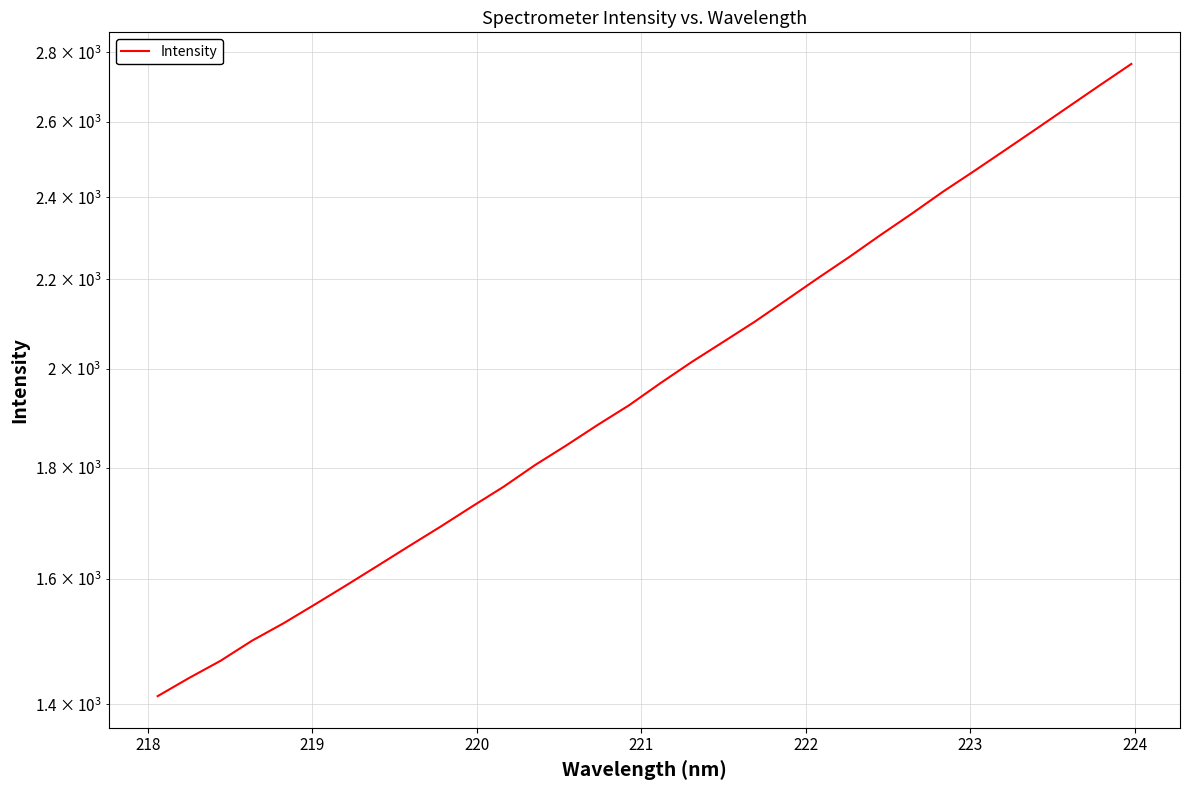

Does the chart have visible grid lines?

Yes